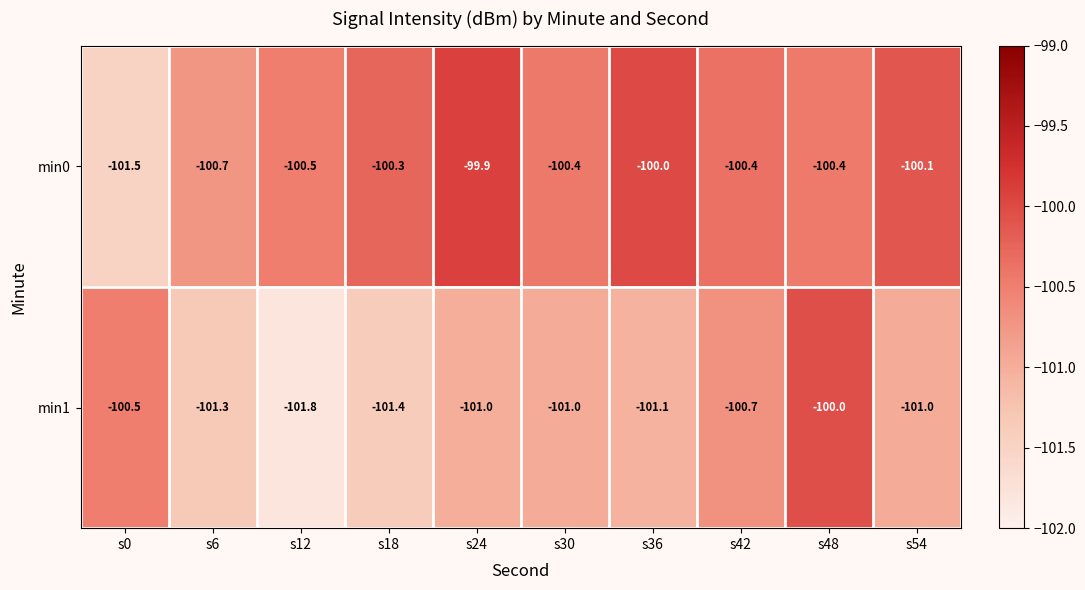

Reading left to right, what are all the values shown in this chart?

min0: s0=-101.5	s6=-100.7	s12=-100.5	s18=-100.3	s24=-99.9	s30=-100.4	s36=-100.0	s42=-100.4	s48=-100.4	s54=-100.1
min1: s0=-100.5	s6=-101.3	s12=-101.8	s18=-101.4	s24=-101.0	s30=-101.0	s36=-101.1	s42=-100.7	s48=-100.0	s54=-101.0